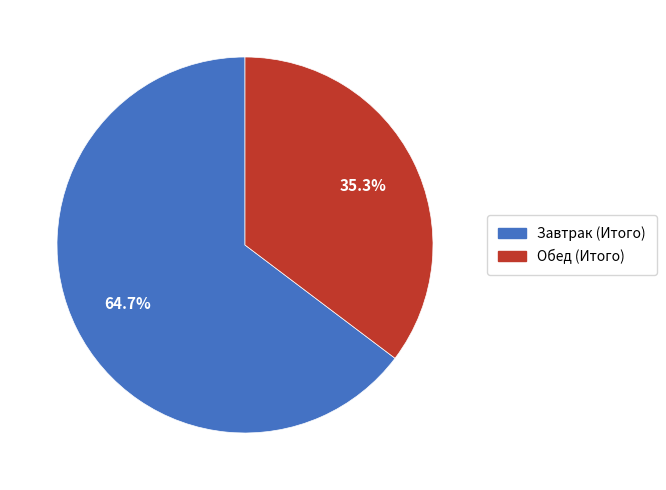

Which slice is the largest?

Завтрак (Итого)